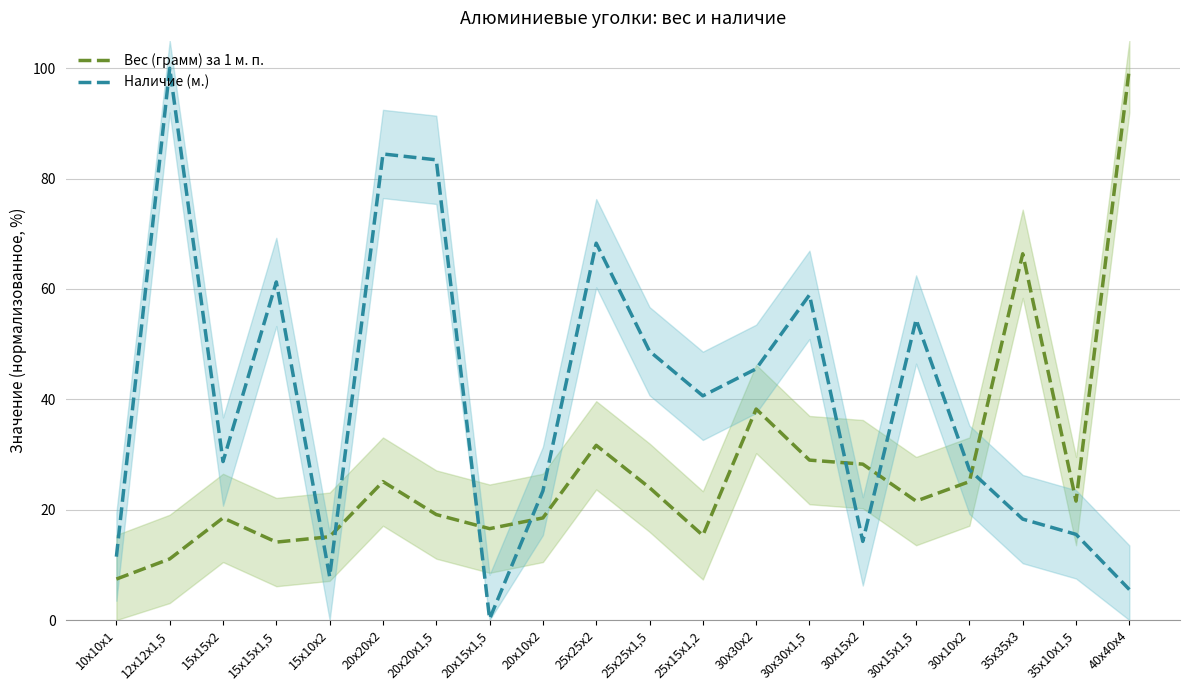

Reading left to right, what are all the values shown in this chart?

Вес (грамм) за 1 м. п.: 7.4	11.1	18.5	14.1	15.1	25.1	19.1	16.6	18.5	31.7	24.0	15.3	38.2	29.0	28.3	21.6	25.1	66.4	21.6	100.0
Наличие (м.): 11.5	100.0	28.7	61.3	7.9	84.5	83.4	0.2	23.4	68.3	48.7	40.6	45.5	58.9	14.3	54.5	27.2	18.3	15.5	5.5